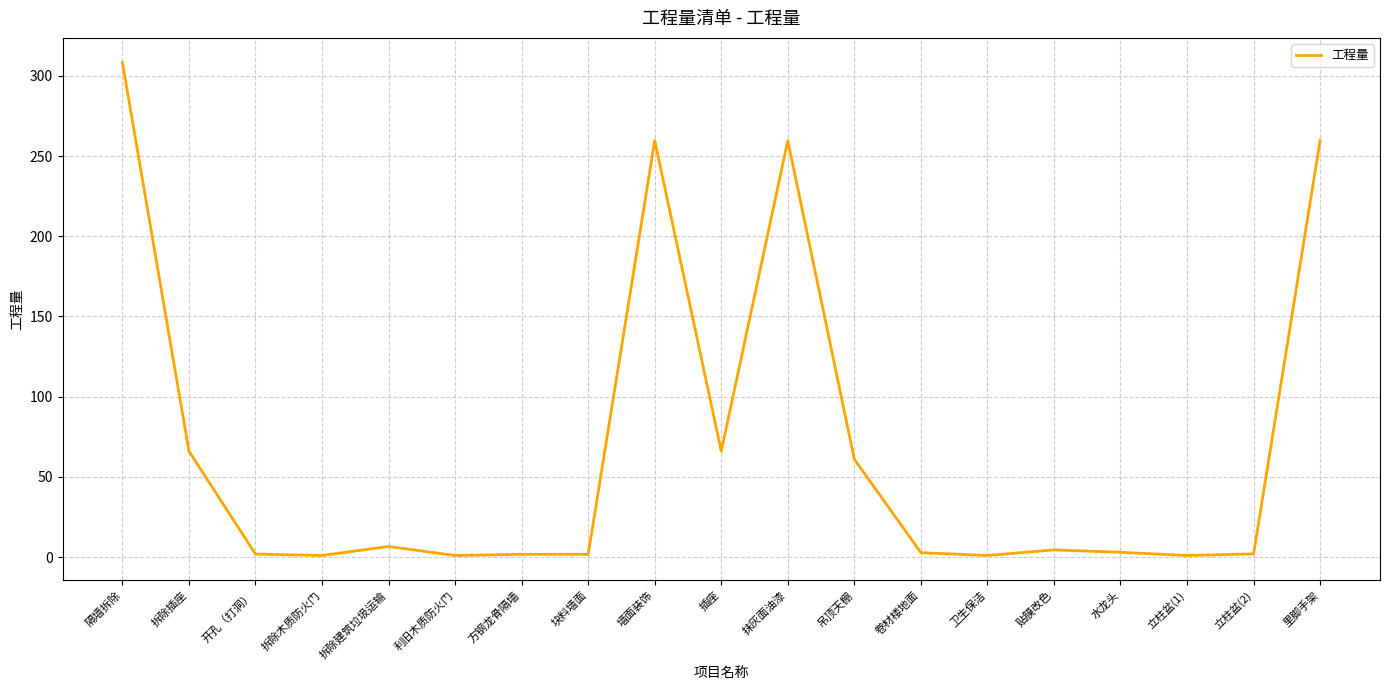

Which has a higher value, 块料墙面 or 隔墙拆除?

隔墙拆除